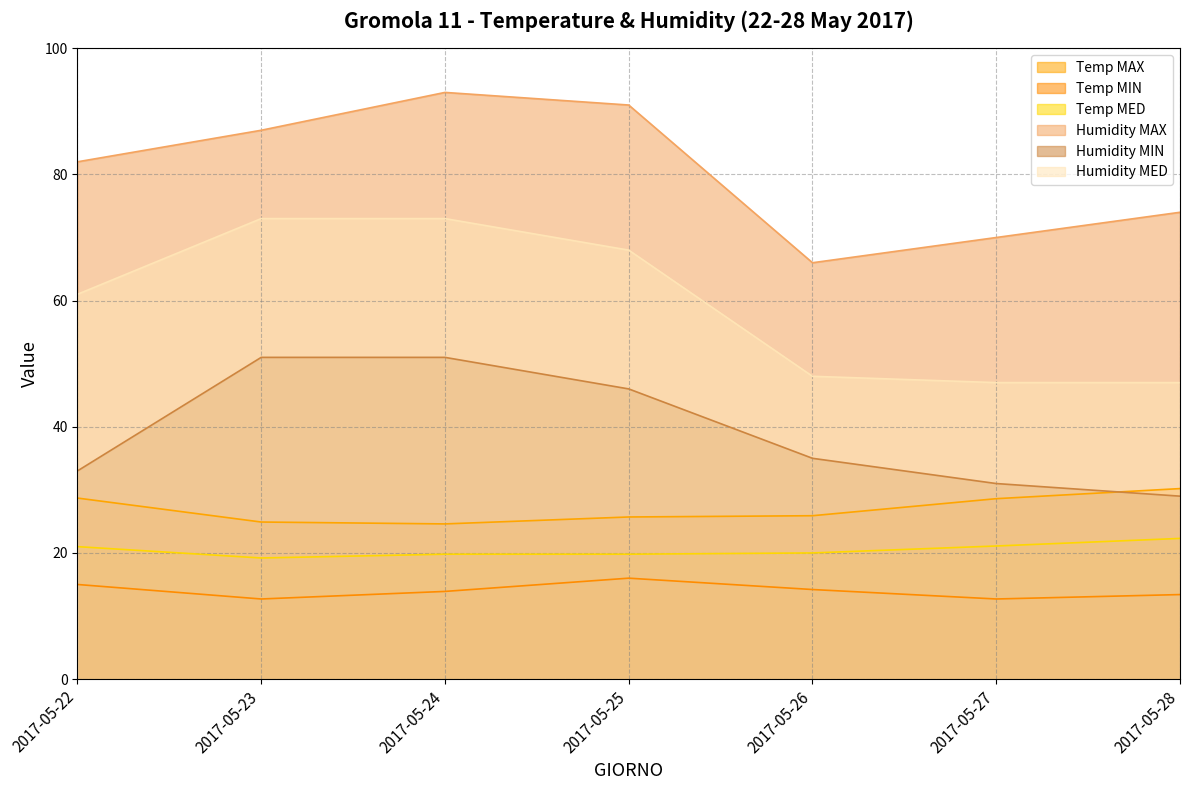

Reading left to right, what are all the values shown in this chart?

Temp MAX: 2017-05-22=28.7	2017-05-23=24.9	2017-05-24=24.6	2017-05-25=25.7	2017-05-26=25.9	2017-05-27=28.6	2017-05-28=30.2
Temp MIN: 2017-05-22=15.0	2017-05-23=12.7	2017-05-24=13.9	2017-05-25=16.0	2017-05-26=14.2	2017-05-27=12.7	2017-05-28=13.4
Temp MED: 2017-05-22=21.0	2017-05-23=19.2	2017-05-24=19.8	2017-05-25=19.8	2017-05-26=20.0	2017-05-27=21.1	2017-05-28=22.3
Humidity MAX: 2017-05-22=82.0	2017-05-23=87.0	2017-05-24=93.0	2017-05-25=91.0	2017-05-26=66.0	2017-05-27=70.0	2017-05-28=74.0
Humidity MIN: 2017-05-22=33.0	2017-05-23=51.0	2017-05-24=51.0	2017-05-25=46.0	2017-05-26=35.0	2017-05-27=31.0	2017-05-28=29.0
Humidity MED: 2017-05-22=61.0	2017-05-23=73.0	2017-05-24=73.0	2017-05-25=68.0	2017-05-26=48.0	2017-05-27=47.0	2017-05-28=47.0